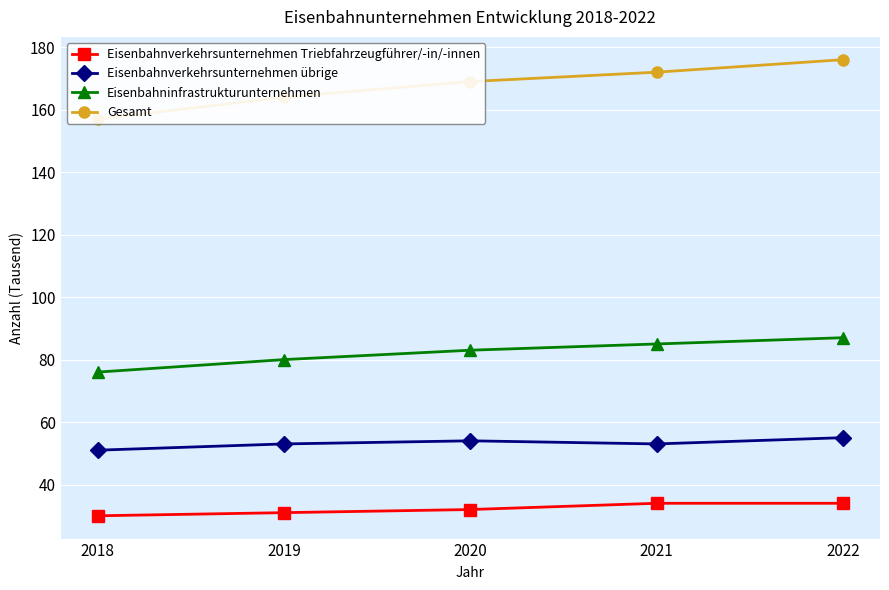

Which has a higher value, 2018 or 2021?

2021